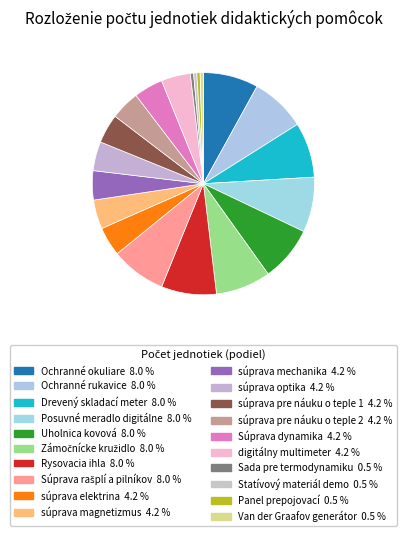

Which slice is the largest?

Ochranné okuliare